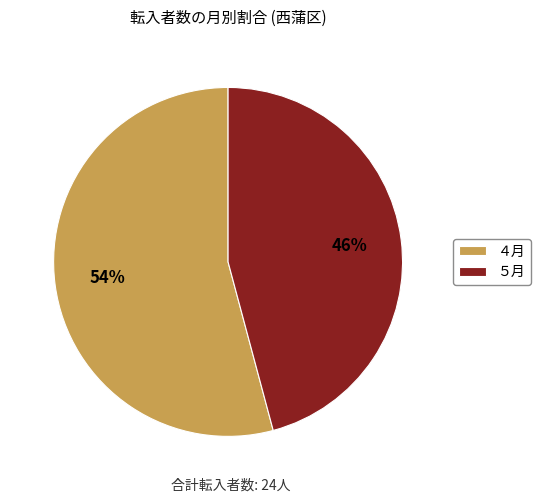

The ４月 slice represents 54% of the pie. True or false?

True